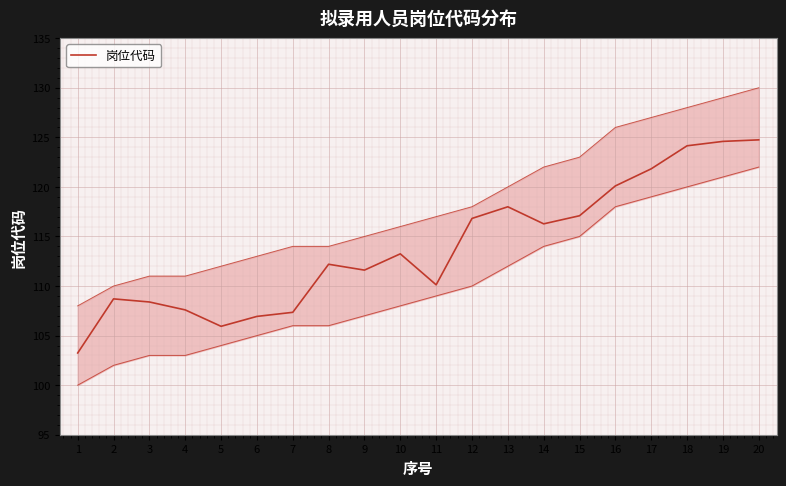

What is the value of the 5th point from the left?

105.9